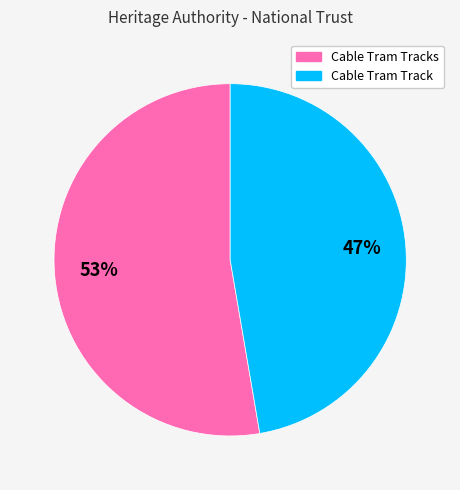

Is there any slice that represents more than half of the pie?

Yes